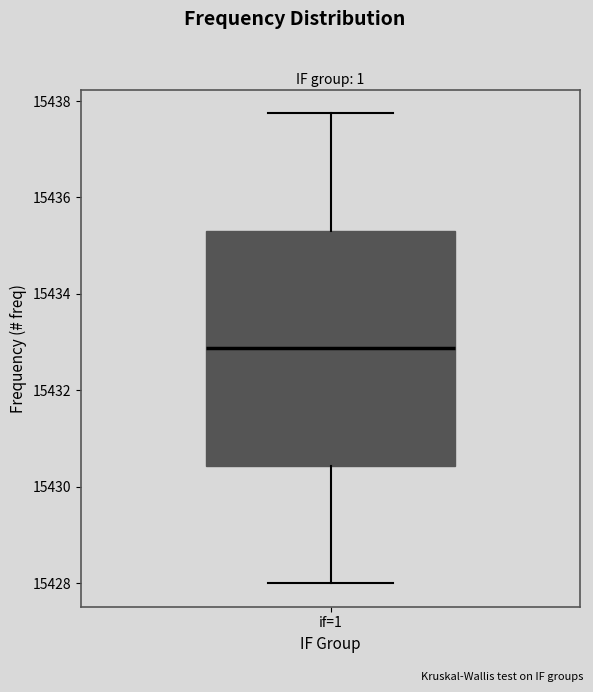

Where does the upper whisker of the box for if=1 end on the y-axis? The values are not printed on the chart, so give them approximately, as read against the axis.

15437.8